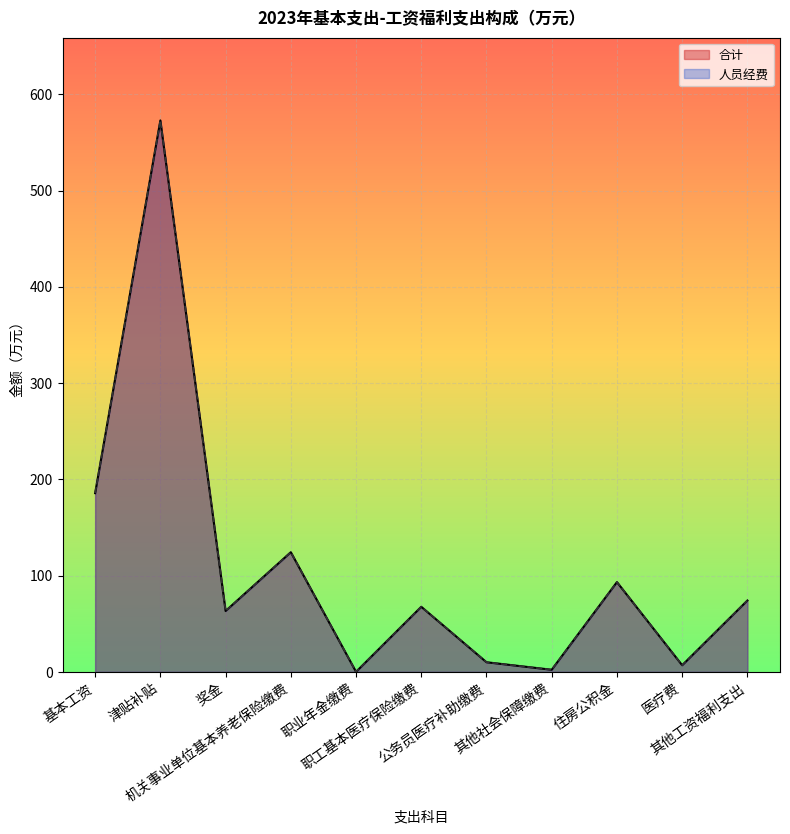

Is the value of 人员经费 at 医疗费 greater than the value of 合计 at 公务员医疗补助缴费?

No